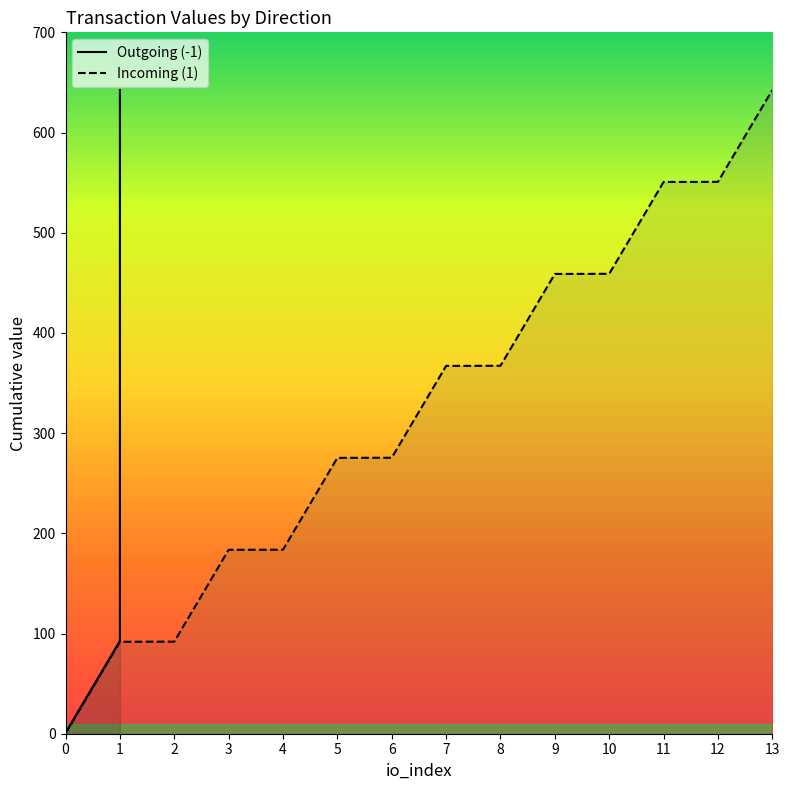

Between 6 and 11, which is larger?

11